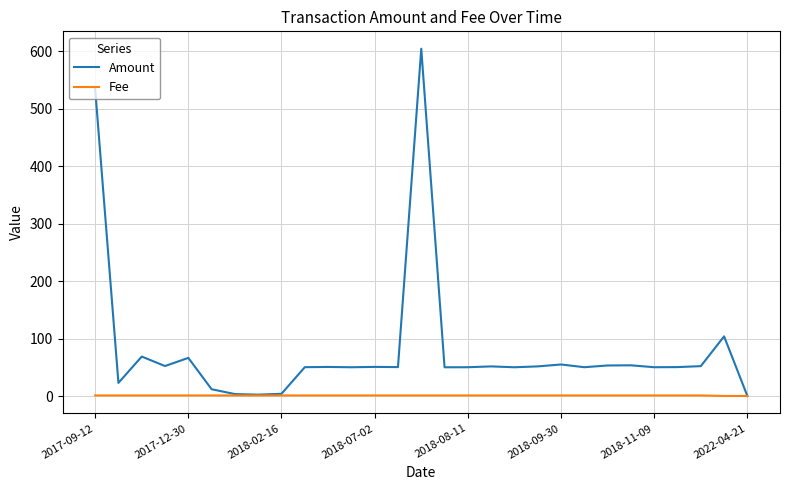

Which series has the widest spread of values?

Amount